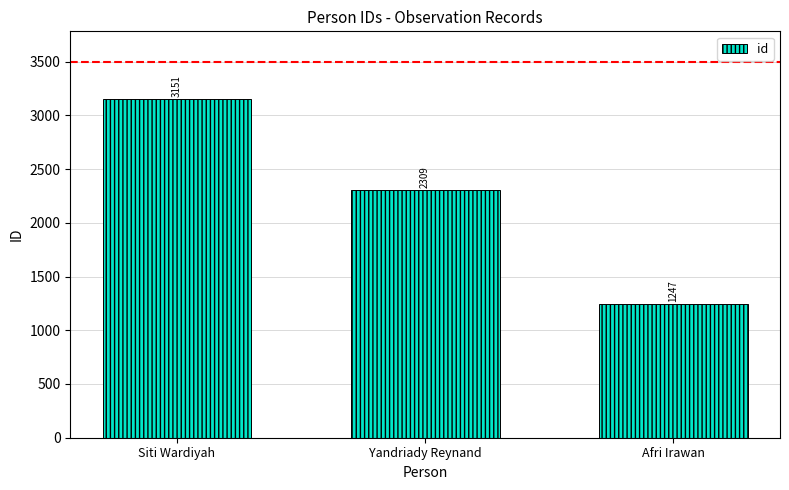

How many categories are shown in the chart?

3